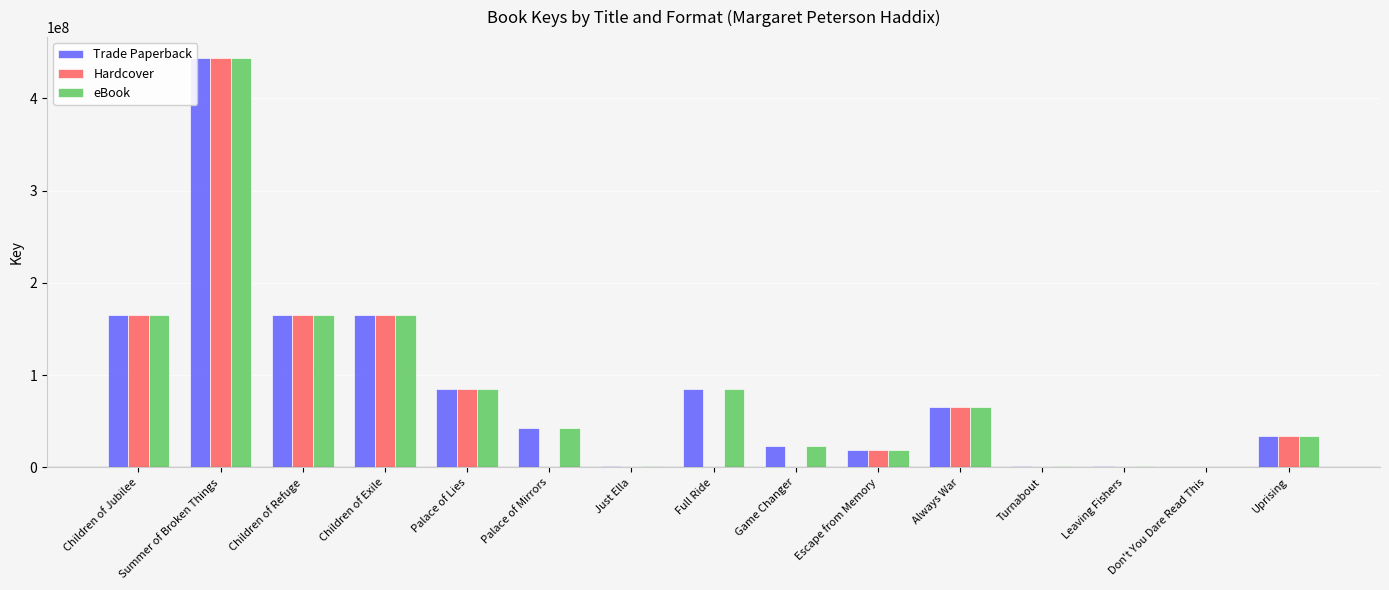

Count the number of categories in the chart.

15